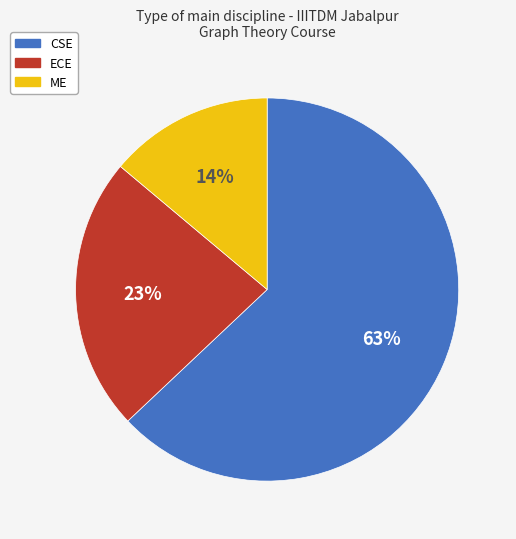

To the nearest percent, what is the difference between the largest and smallest slice percentages?

49%